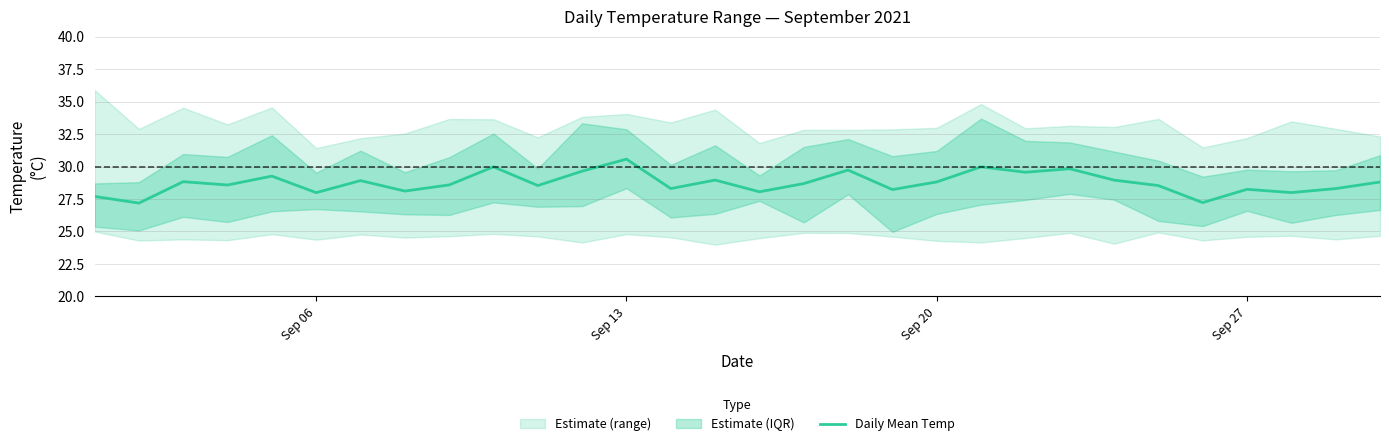

Is it true that the value at 10 is 17.3?

False